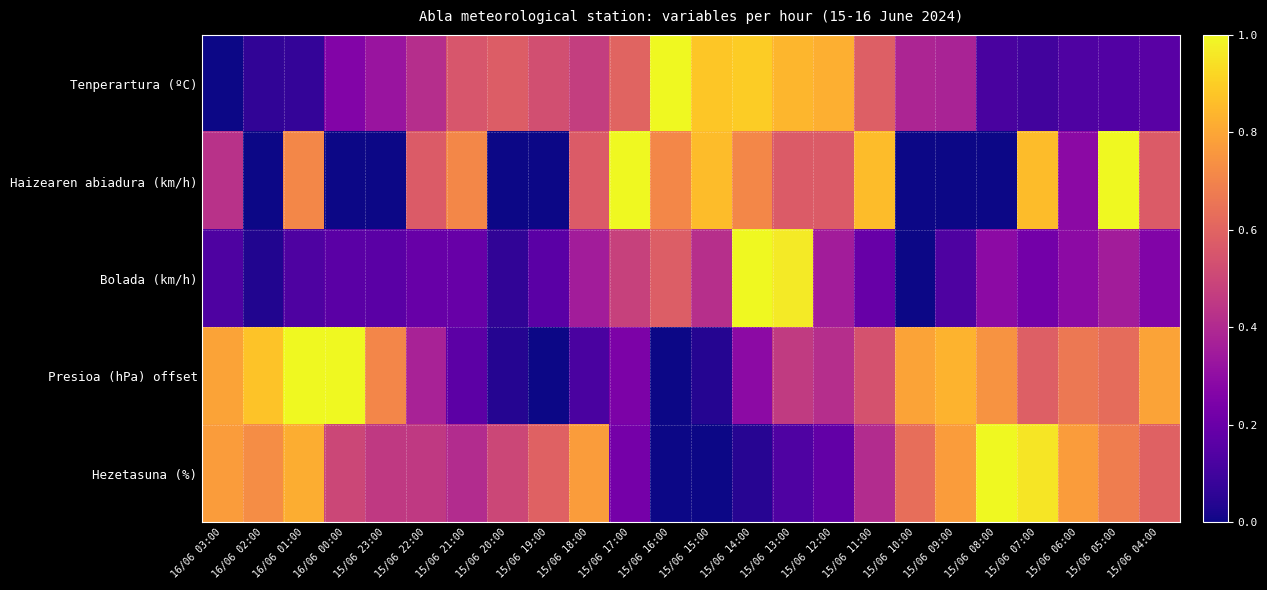

Which series has the largest total across all categories?

Hezetasuna (%)